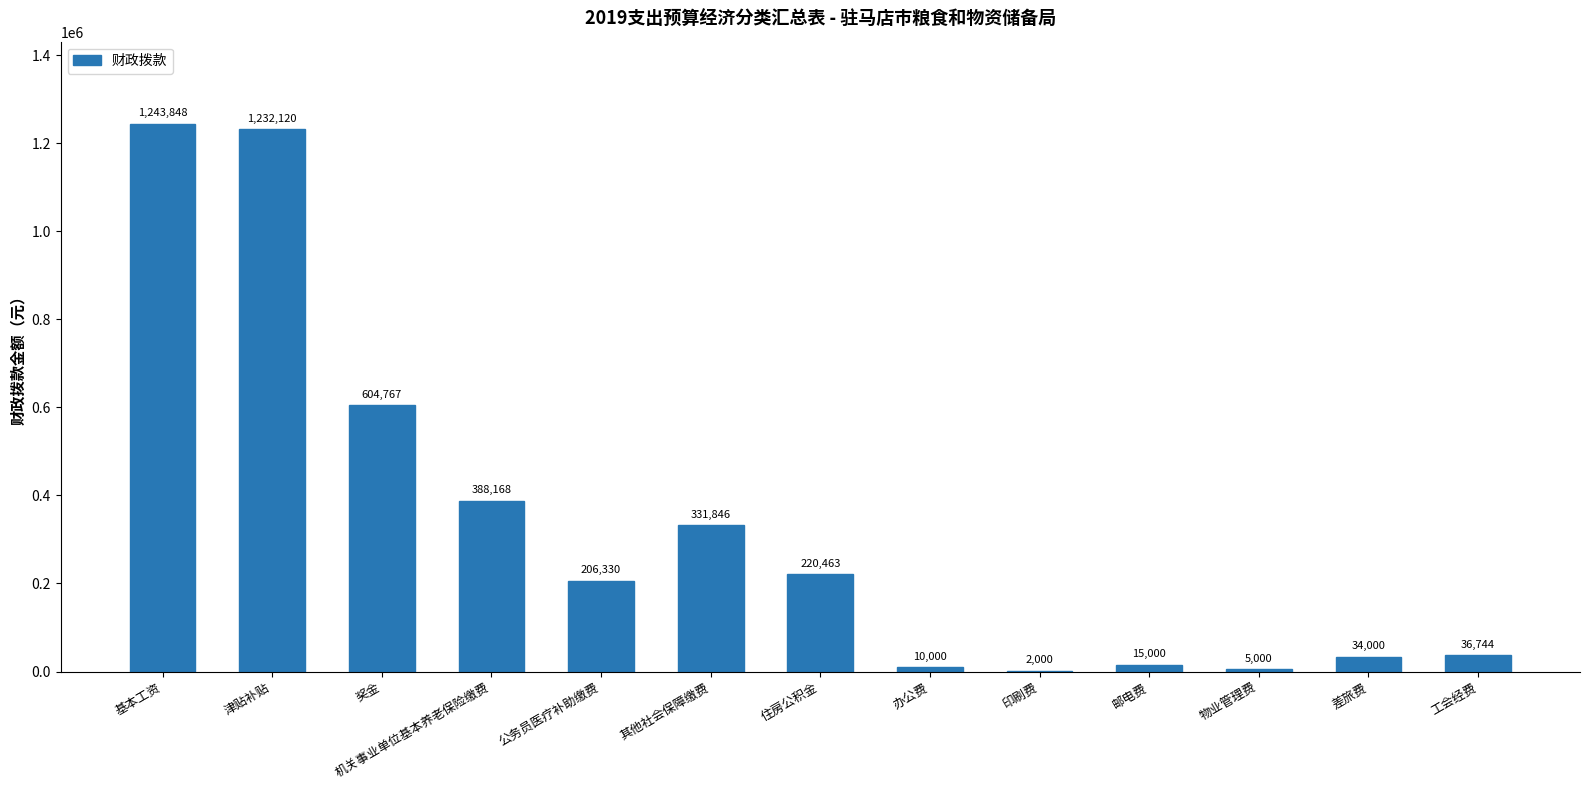

Approximately how many times larger is the value at 机关事业单位基本养老保险缴费 compared to 物业管理费?

77.6